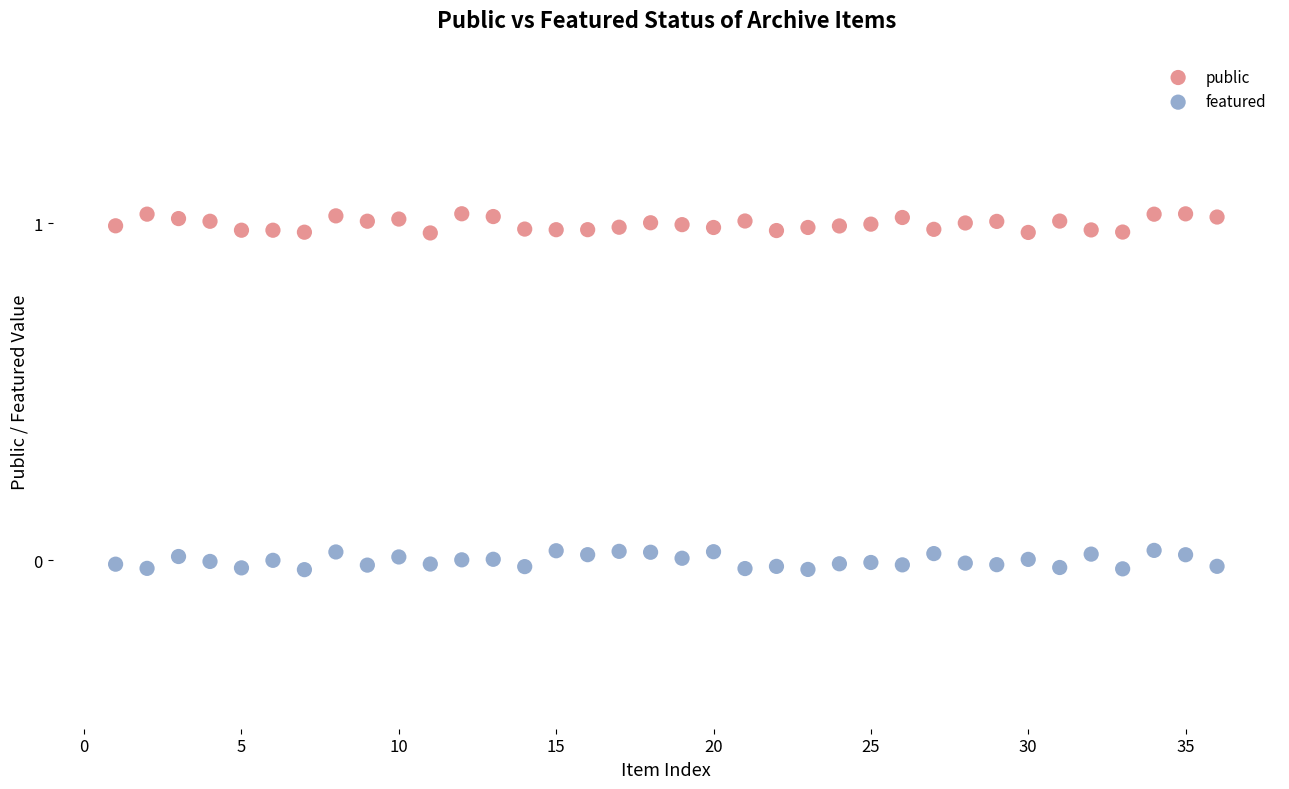

Across all data points, what is the range of X values (max minus min)?

35.0